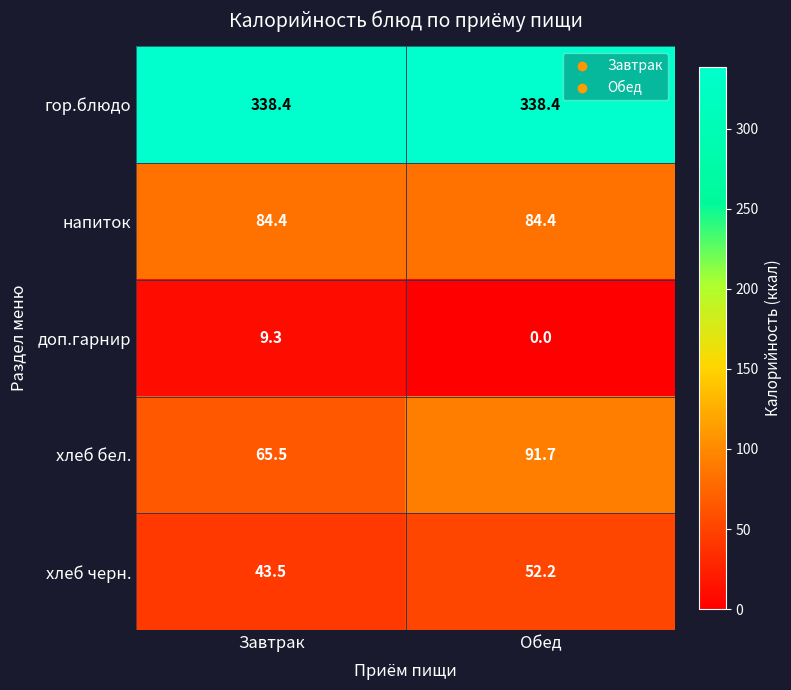

What is the spread (max minus min) of values at Обед?

338.4